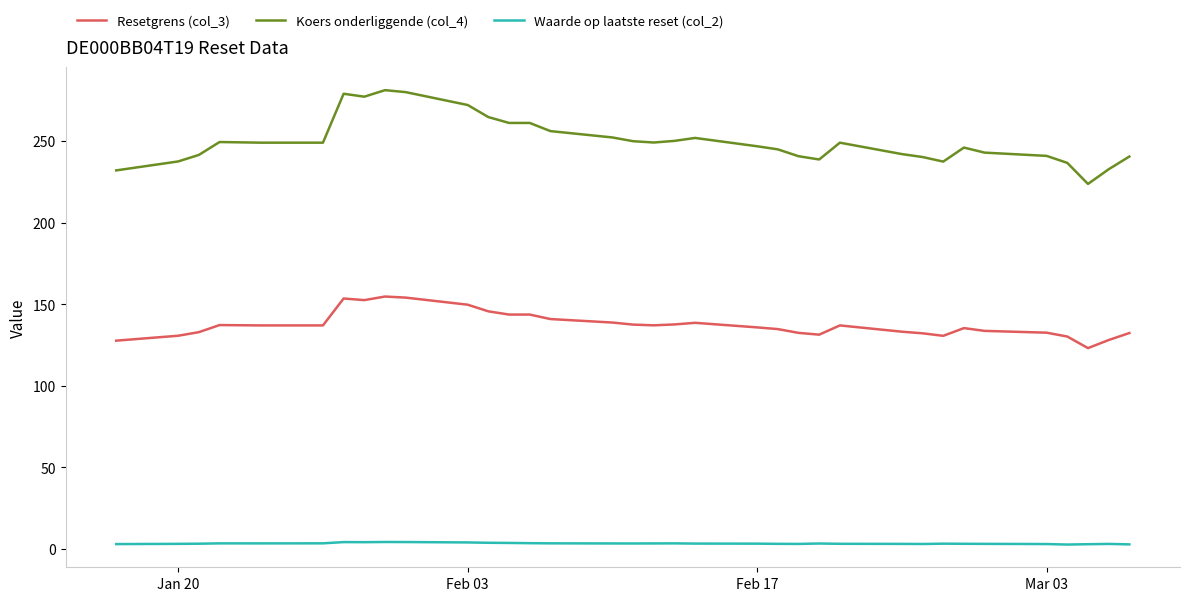

How many lines are shown in the chart?

3